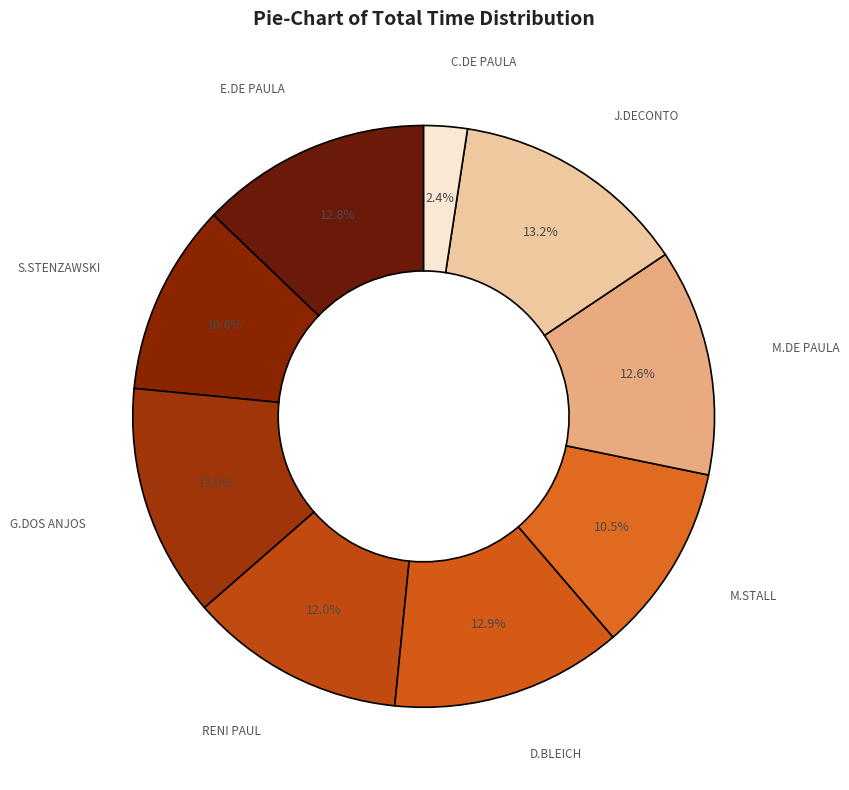

How many segments does this pie chart have?

9